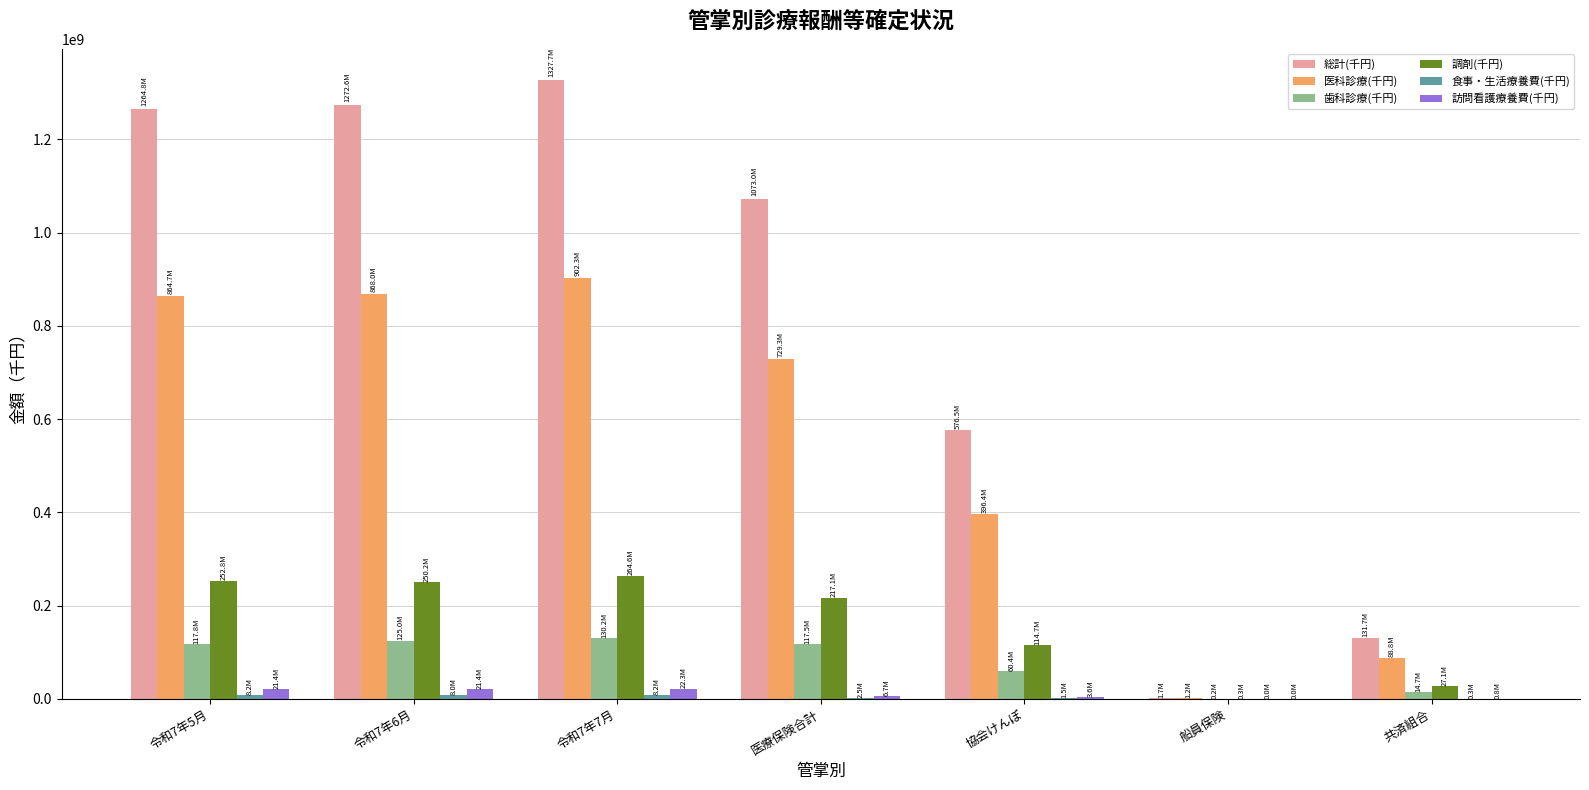

The value of 歯科診療(千円) at 令和7年6月 is 183600545.2. True or false?

False